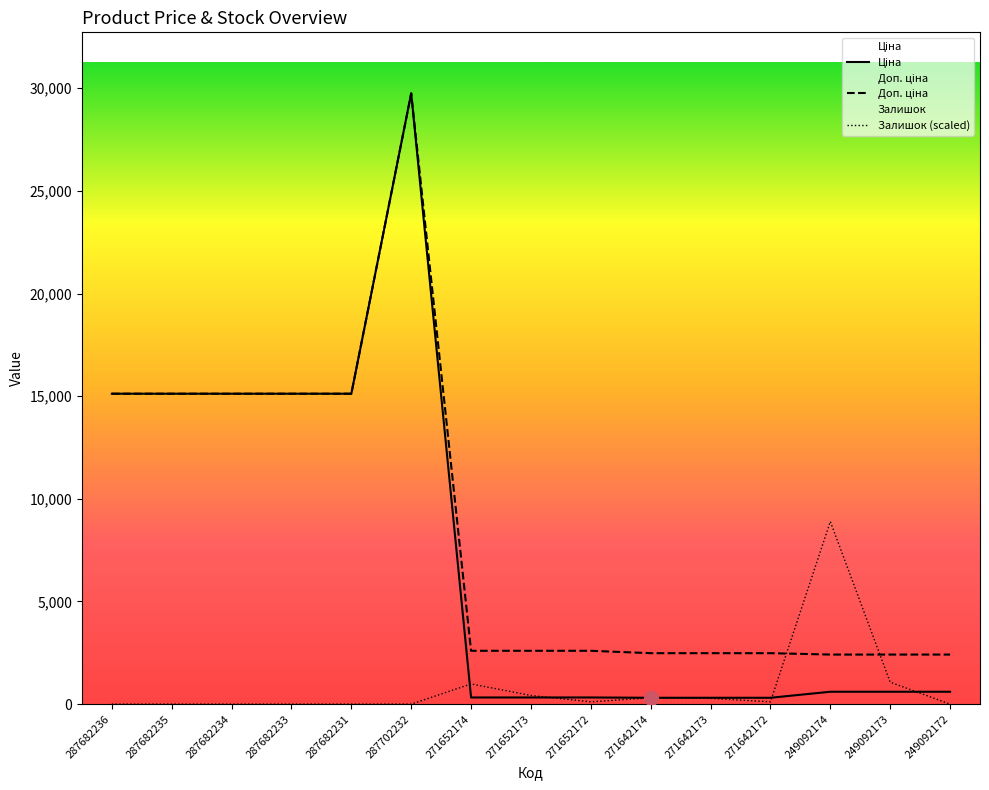

What is the label of the 4th point from the left?

287682233